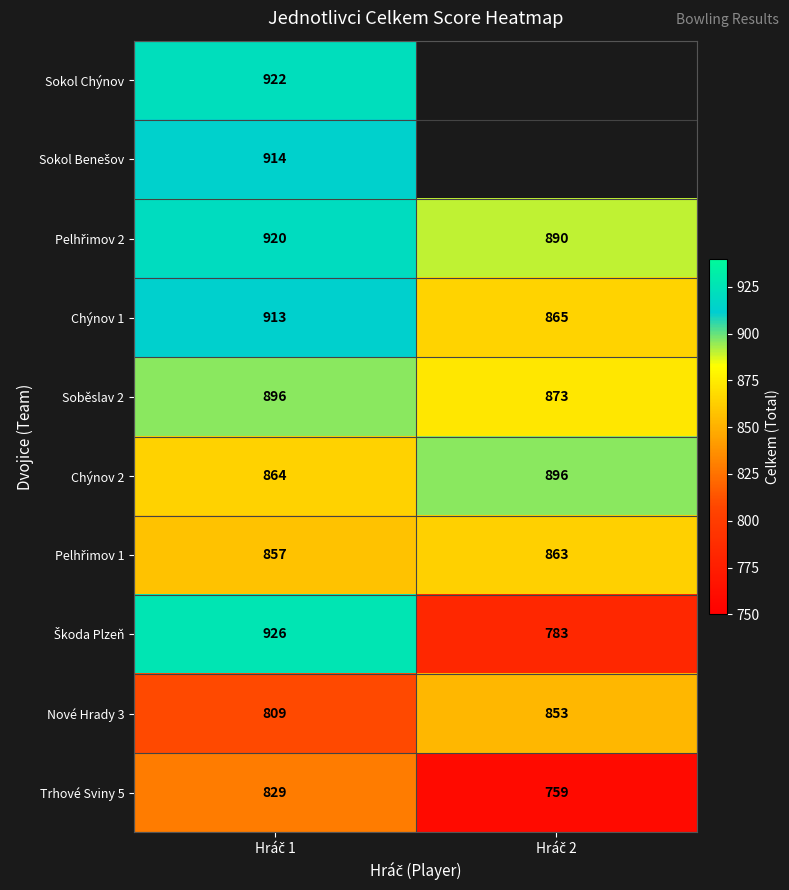

What is the total value across all series at Hráč 1?

8850.0